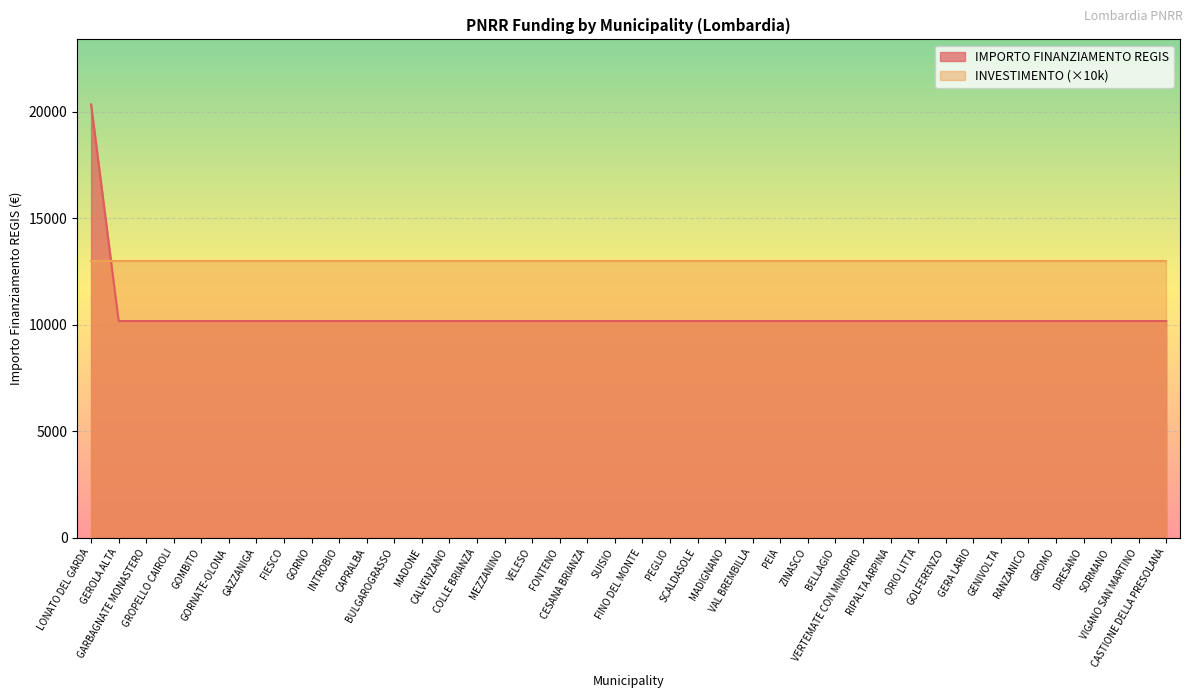

How many lines are shown in the chart?

2